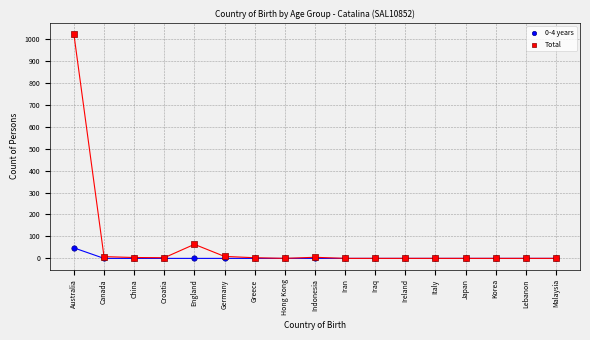

In the Total series, what Y value is closest to 511?

64